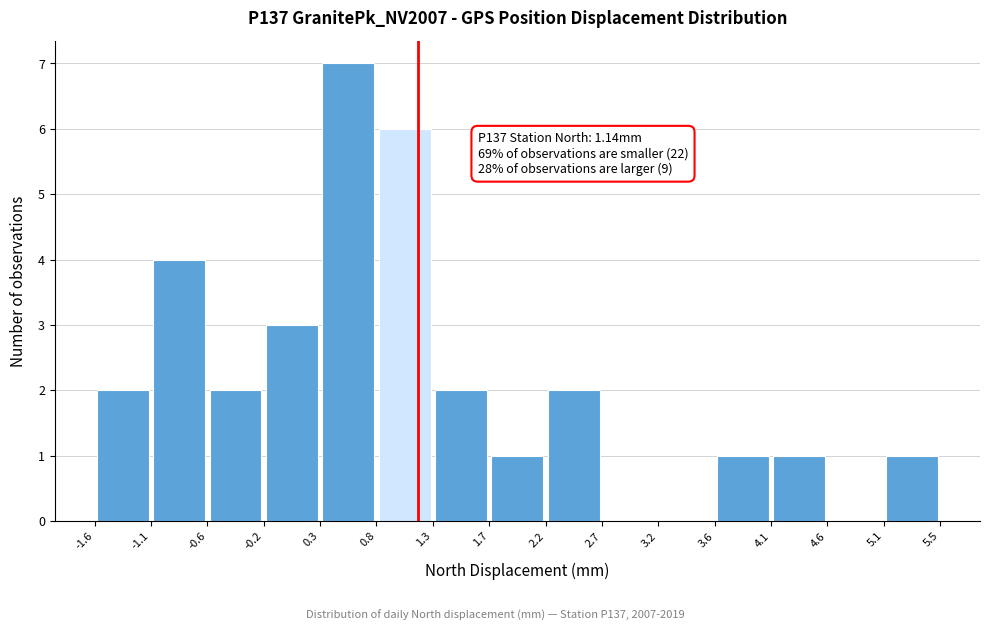

Which range on the x-axis has the tallest bar?

0.3 to 0.8